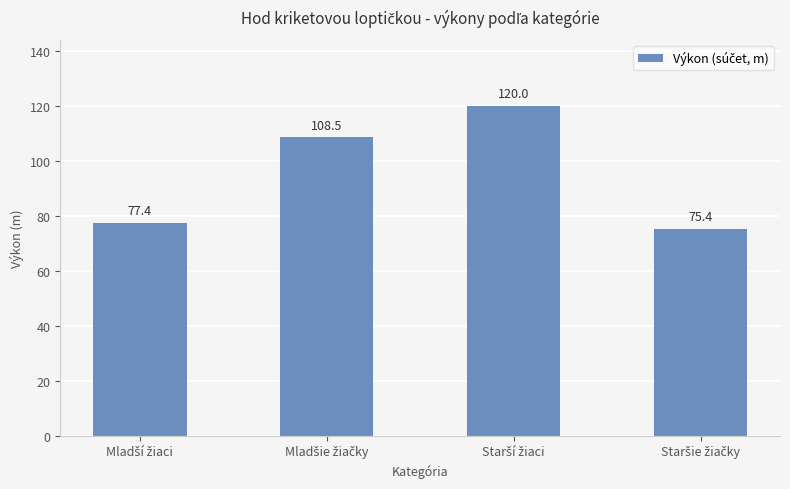

How many data points are above 108?

2